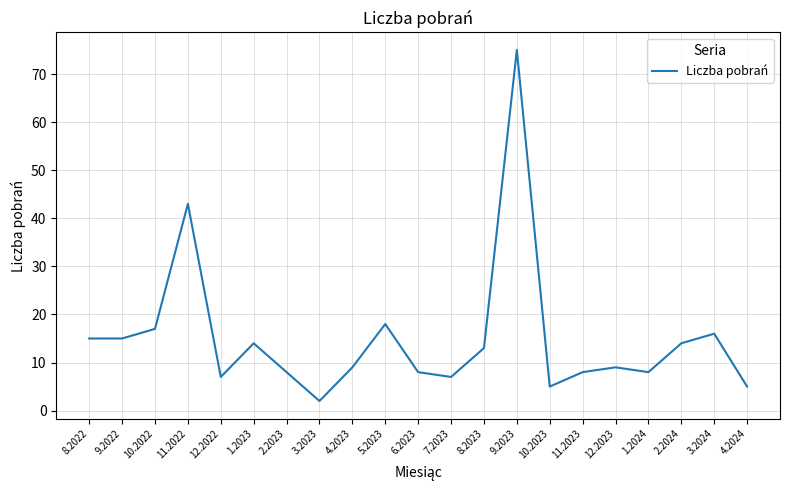

At which category does the chart reach its peak across all series?

9.2023